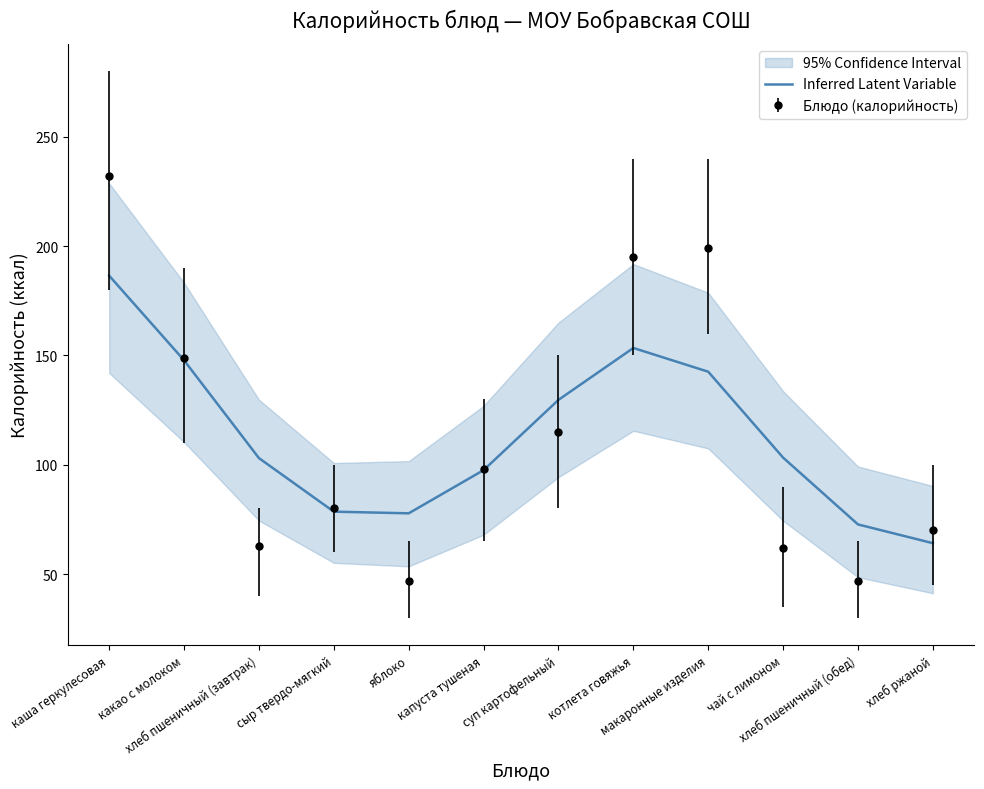

What is the change in value from хлеб пшеничный (завтрак) to макаронные изделия?

+39.5